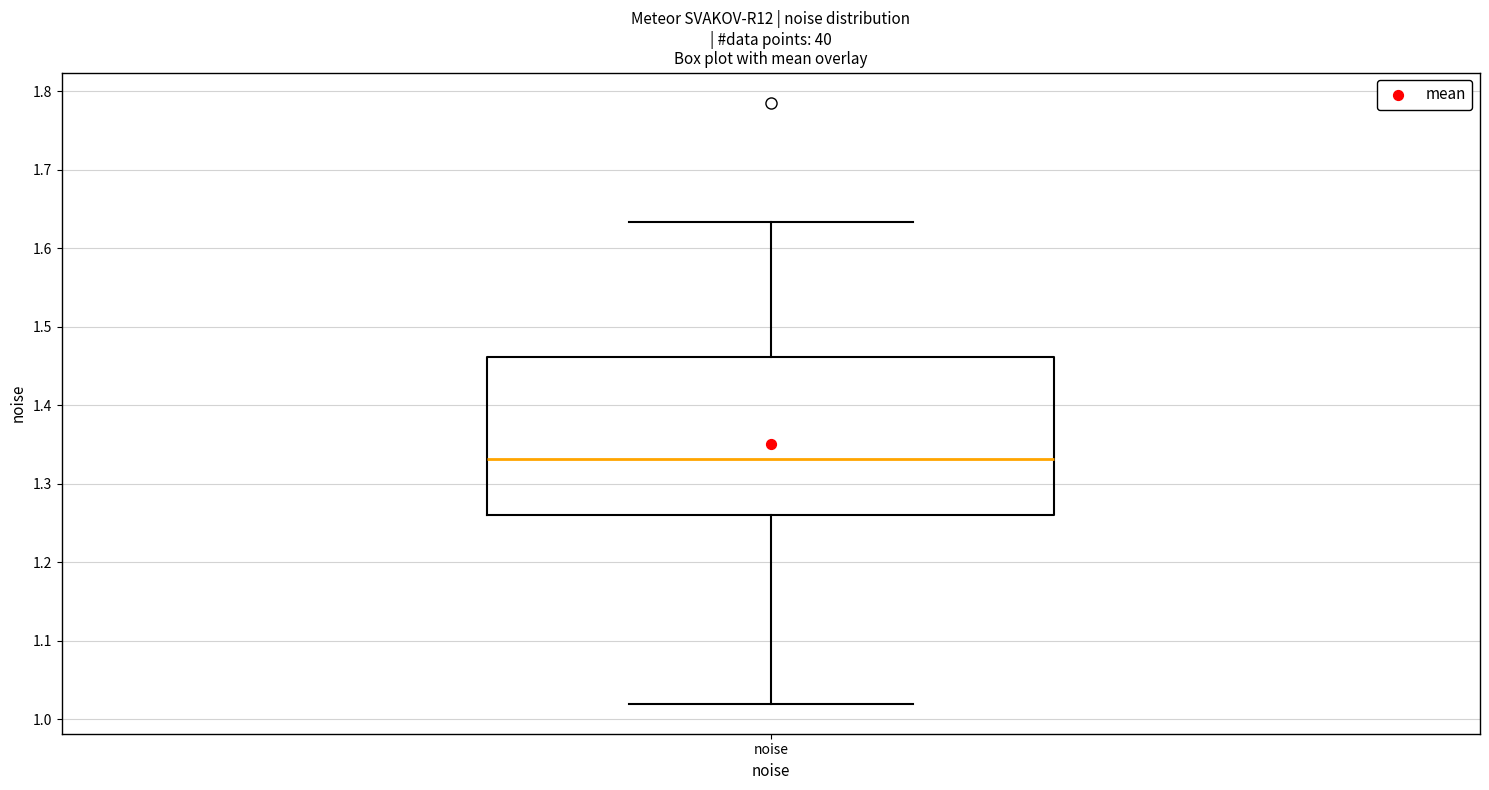

Read this box plot against the y-axis: the position of the median line, the range covered by the box, and the ends of both whiskers. The values are not printed on the chart, so give them approximately, as read against the axis.

median 1.33, box 1.26 to 1.46, whiskers 1.02 to 1.63